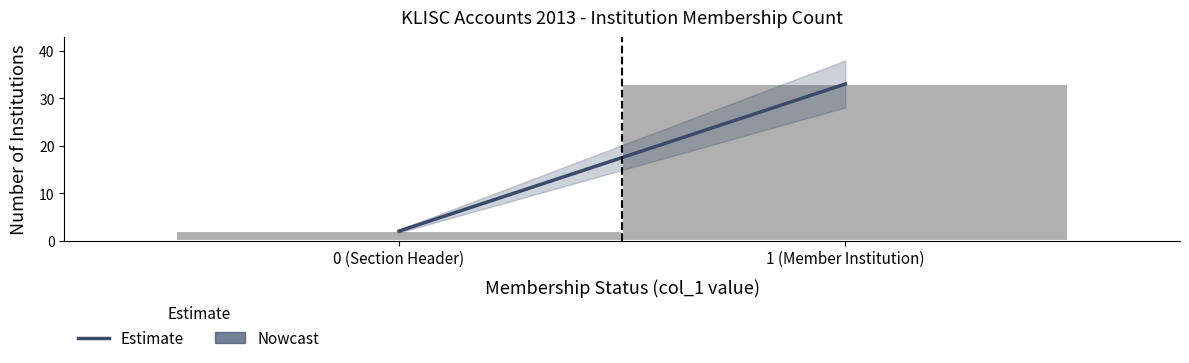

Reading left to right, list all the values displayed in this chart.

0 (Section Header)=2	1 (Member Institution)=33